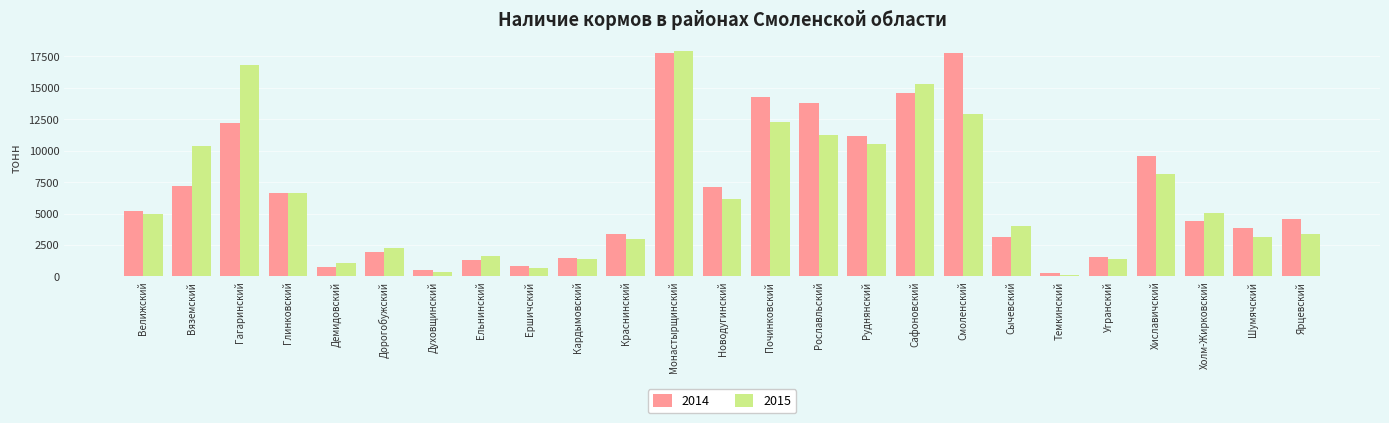

Which series has the widest spread of values?

2015